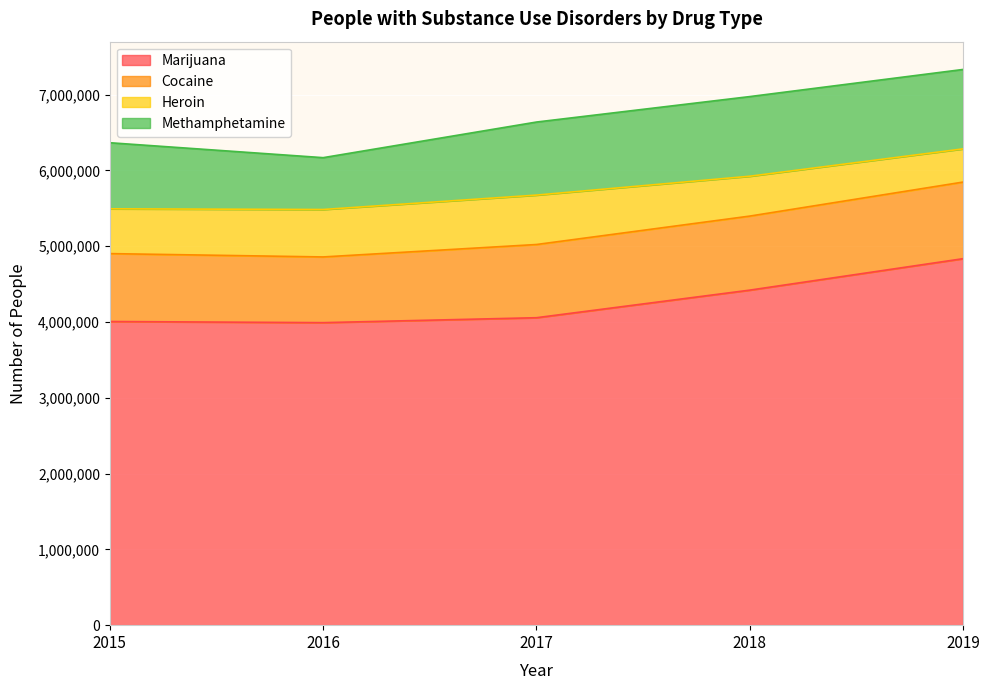

True or false: Marijuana has more than 2 points higher than both neighbors.

False